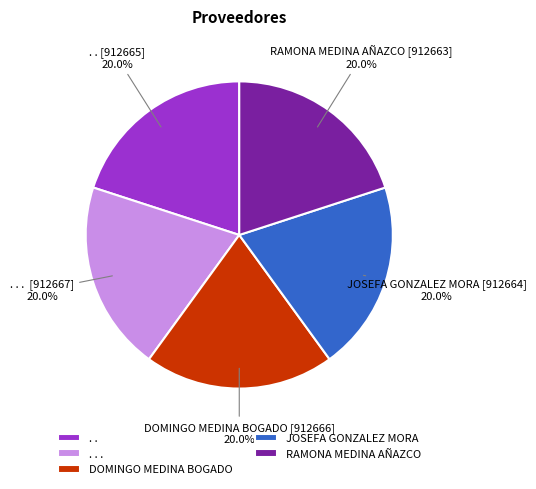

What percentage do . . and RAMONA MEDINA AÑAZCO together represent?

40.0%